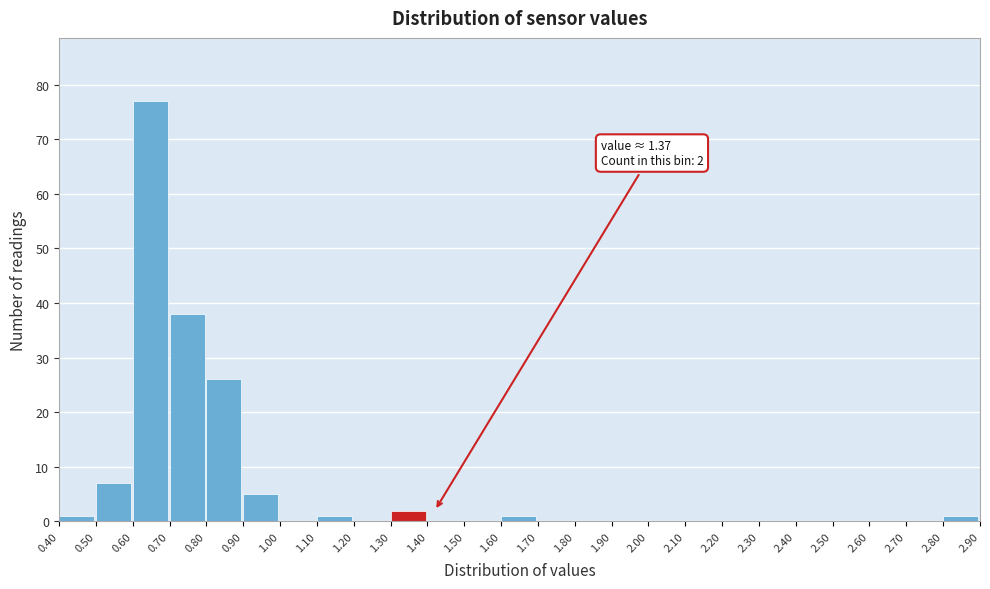

Which range on the x-axis has the tallest bar?

0.60 to 0.70